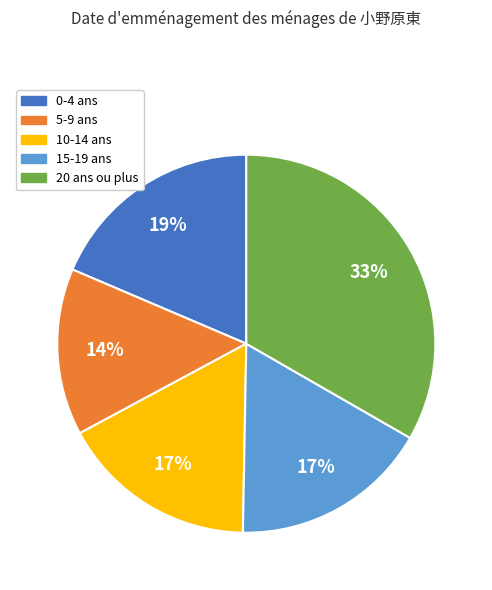

To the nearest percent, what is the average slice percentage?

20%